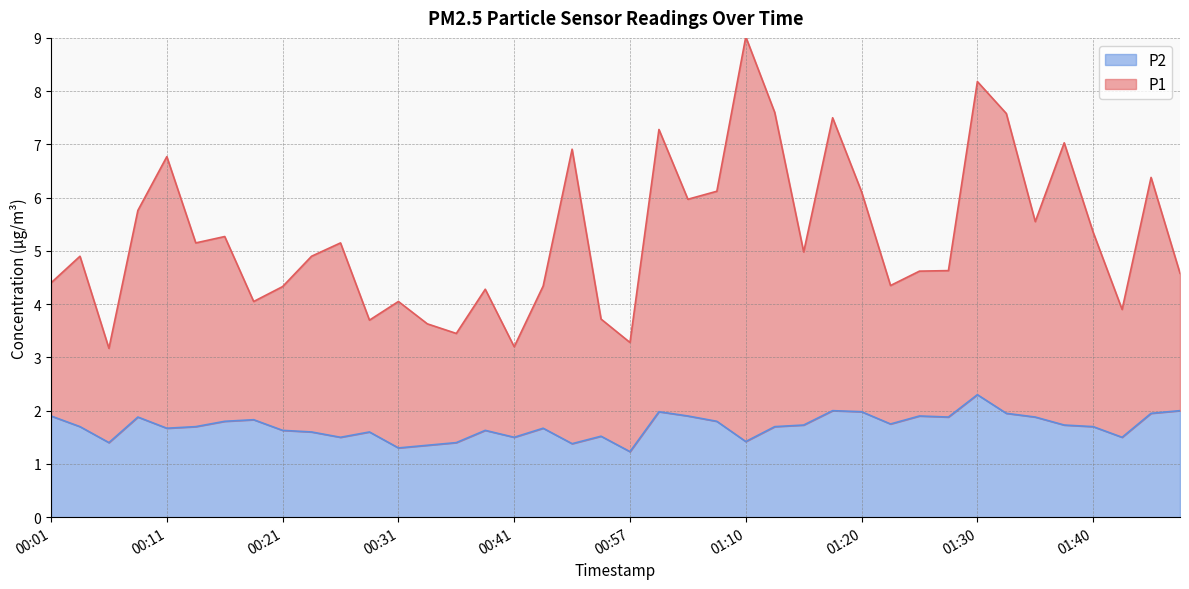

Rank the series by their average value, from highest to lowest.

P1, P2